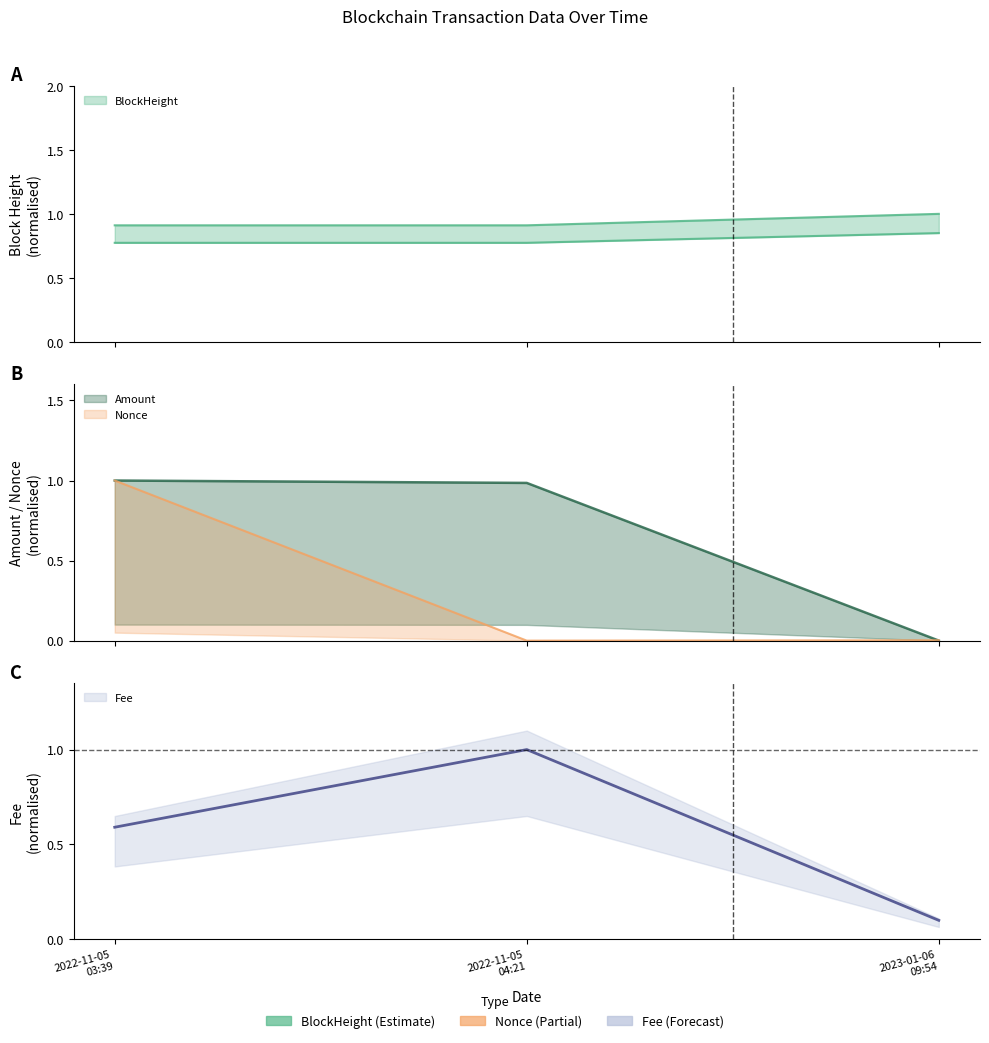

What position from the left is 2023-01-06 09:54?

3